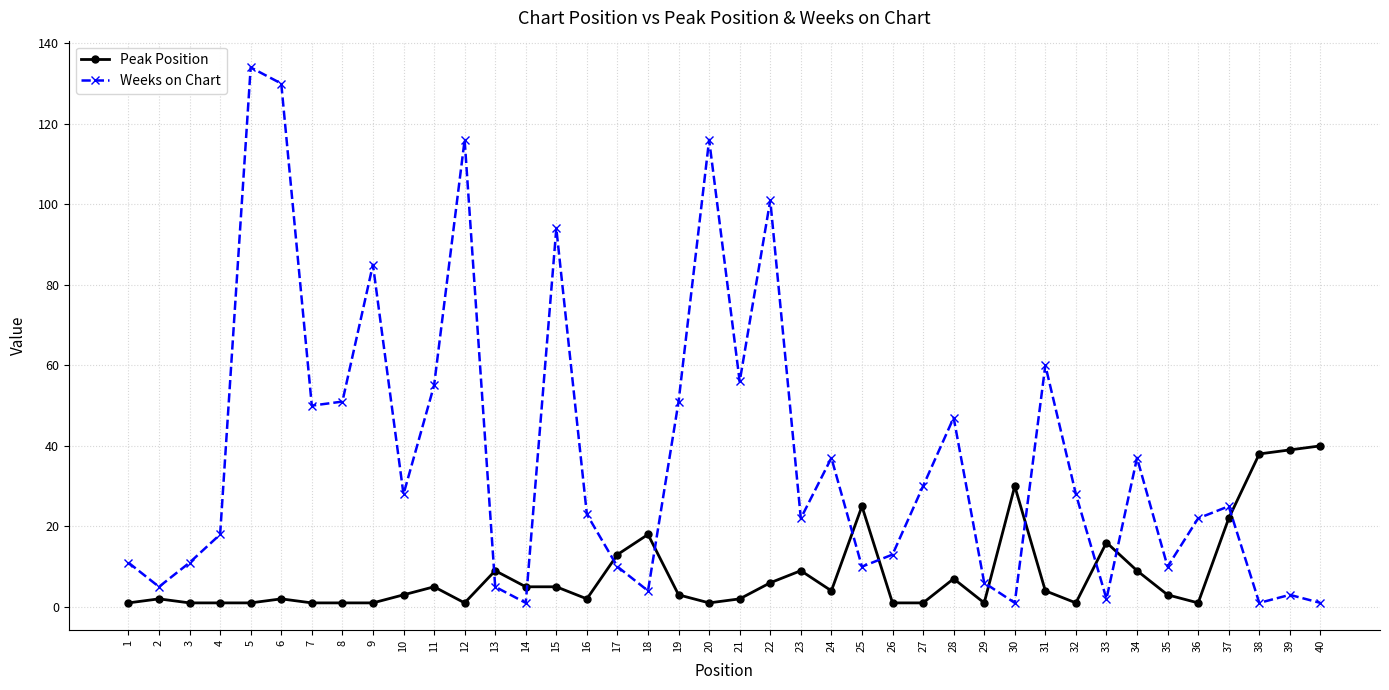

What is the sum of all Peak Position values?

335